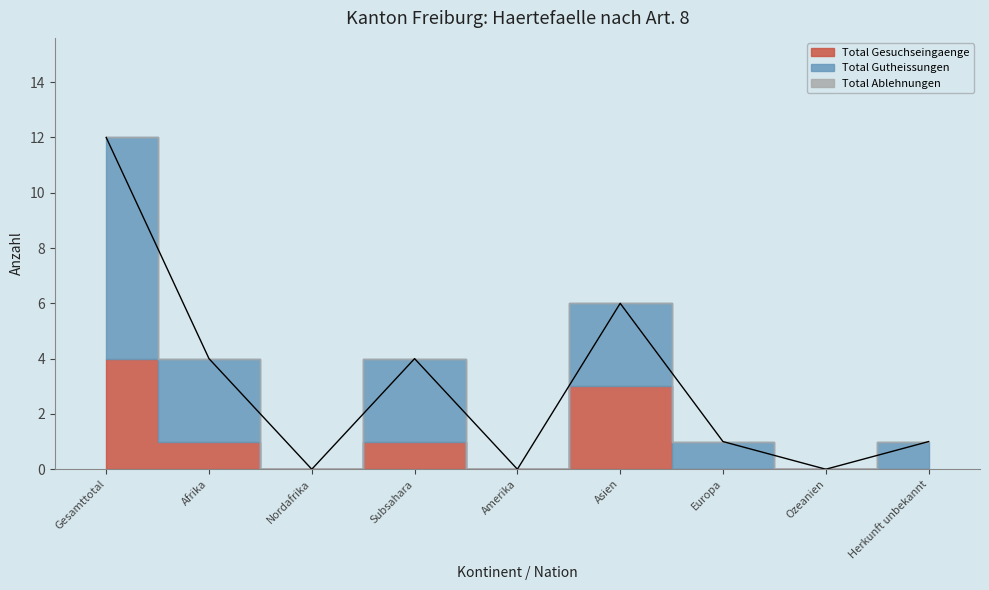

Does the chart have visible grid lines?

No